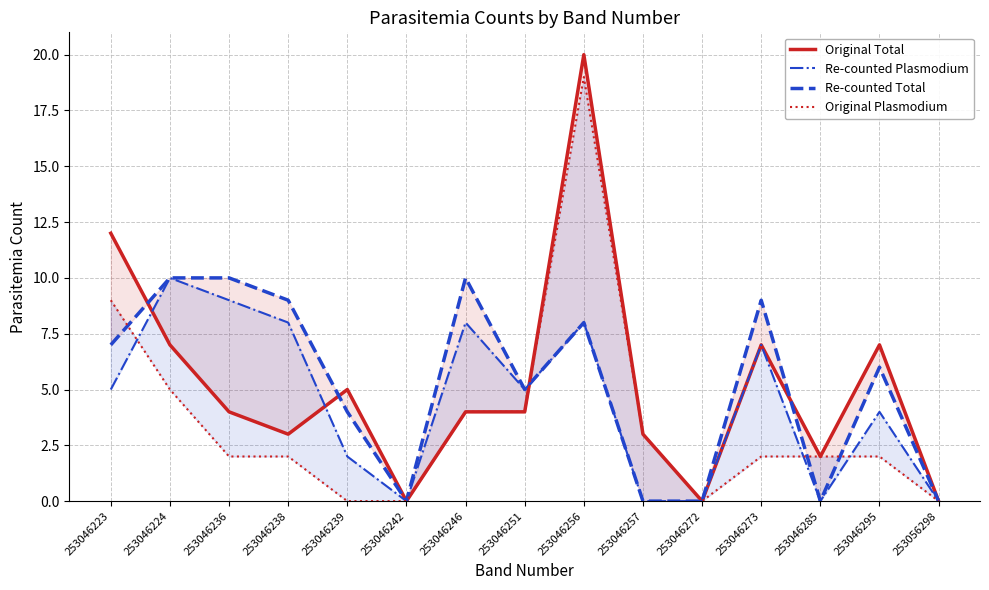

Reading right to left, extract all data points from this chart.

Original Total: 253056298=0	253046295=7	253046285=2	253046273=7	253046272=0	253046257=3	253046256=20	253046251=4	253046246=4	253046242=0	253046239=5	253046238=3	253046236=4	253046224=7	253046223=12
Re-counted Plasmodium: 253056298=0	253046295=4	253046285=0	253046273=7	253046272=0	253046257=0	253046256=8	253046251=5	253046246=8	253046242=0	253046239=2	253046238=8	253046236=9	253046224=10	253046223=5
Re-counted Total: 253056298=0	253046295=6	253046285=0	253046273=9	253046272=0	253046257=0	253046256=8	253046251=5	253046246=10	253046242=0	253046239=4	253046238=9	253046236=10	253046224=10	253046223=7
Original Plasmodium: 253056298=0	253046295=2	253046285=2	253046273=2	253046272=0	253046257=3	253046256=19	253046251=4	253046246=4	253046242=0	253046239=0	253046238=2	253046236=2	253046224=5	253046223=9